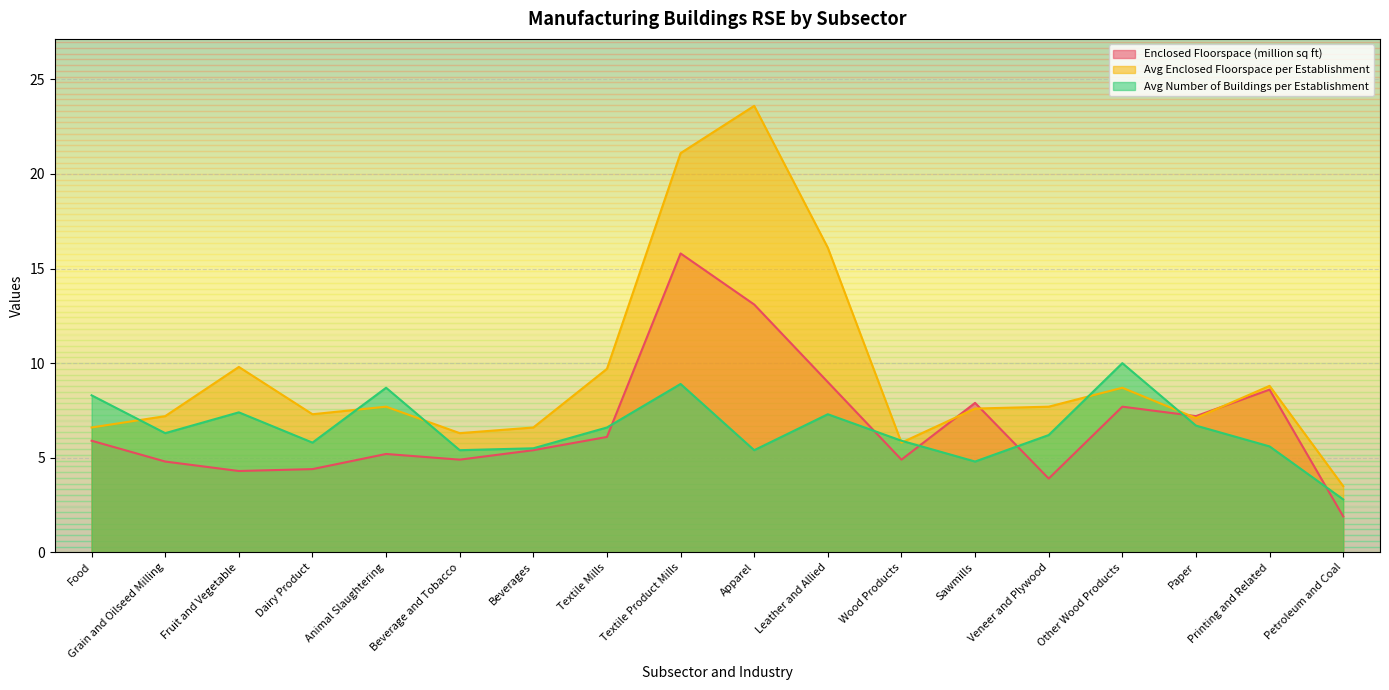

How many lines are shown in the chart?

3